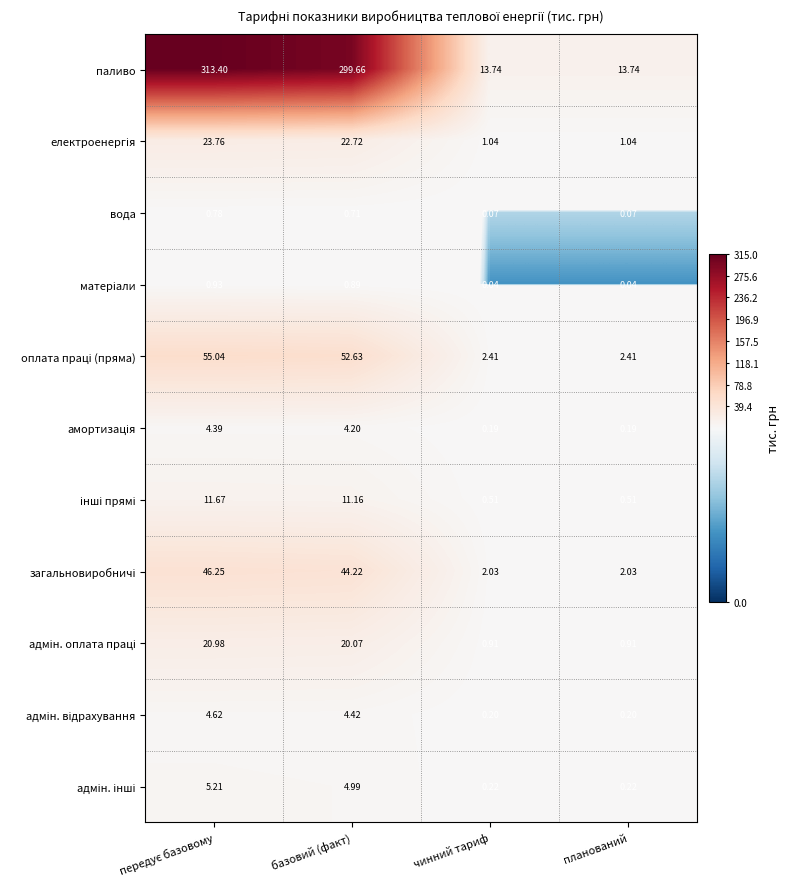

Which series has the largest range (max minus min)?

паливо